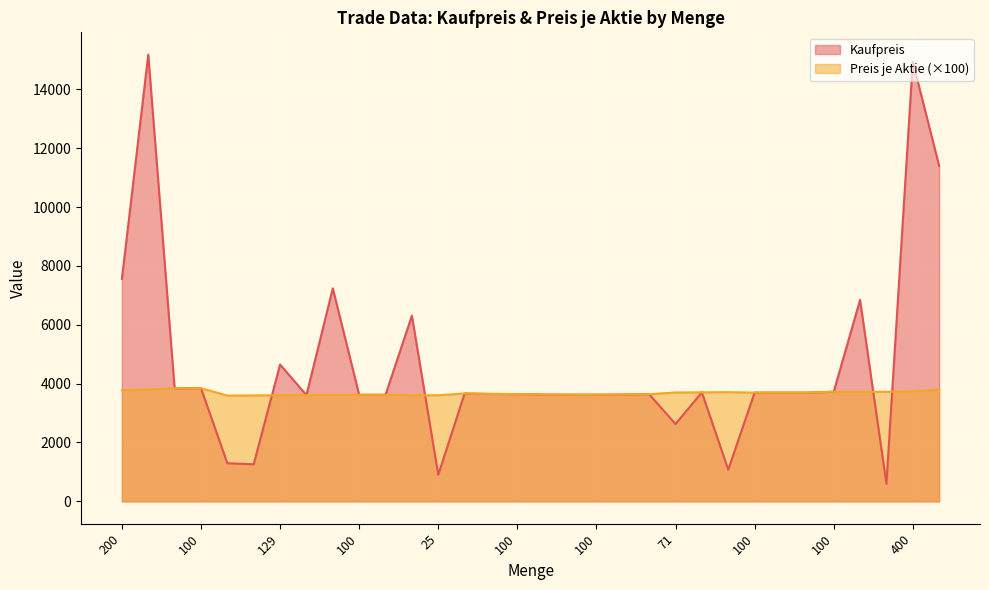

Reading left to right, list all the values displayed in this chart.

Kaufpreis: 7560.0	15180.0	3840.0	3845.0	1294.2	1260.0	4650.4	3610.0	7240.0	3620.0	3620.0	6308.7	901.2	3665.0	3650.0	3645.0	3630.0	3625.0	3625.0	3630.0	3640.0	2627.0	3705.0	1075.9	3695.0	3695.0	3695.0	3725.0	6844.8	596.0	14940.0	11400.0
Preis je Aktie: 3780.0	3795.0	3840.0	3845.0	3595.0	3600.0	3605.0	3610.0	3620.0	3620.0	3620.0	3605.0	3605.0	3665.0	3650.0	3645.0	3630.0	3625.0	3625.0	3630.0	3640.0	3700.0	3705.0	3710.0	3695.0	3695.0	3695.0	3725.0	3720.0	3725.0	3735.0	3800.0